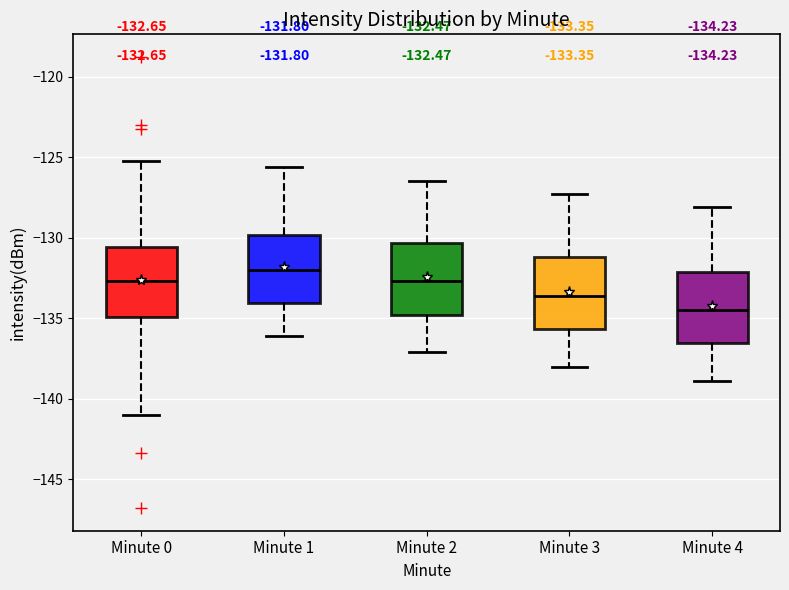

Which box has the lowest median line?

Minute 4